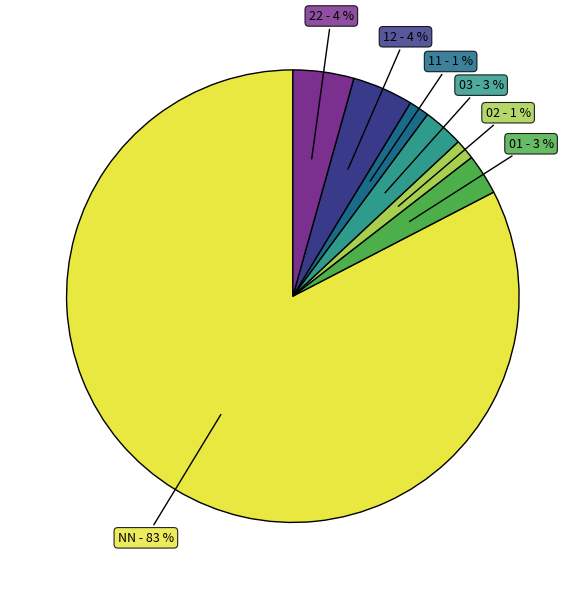

To the nearest percent, what portion does 03 represent?

3%